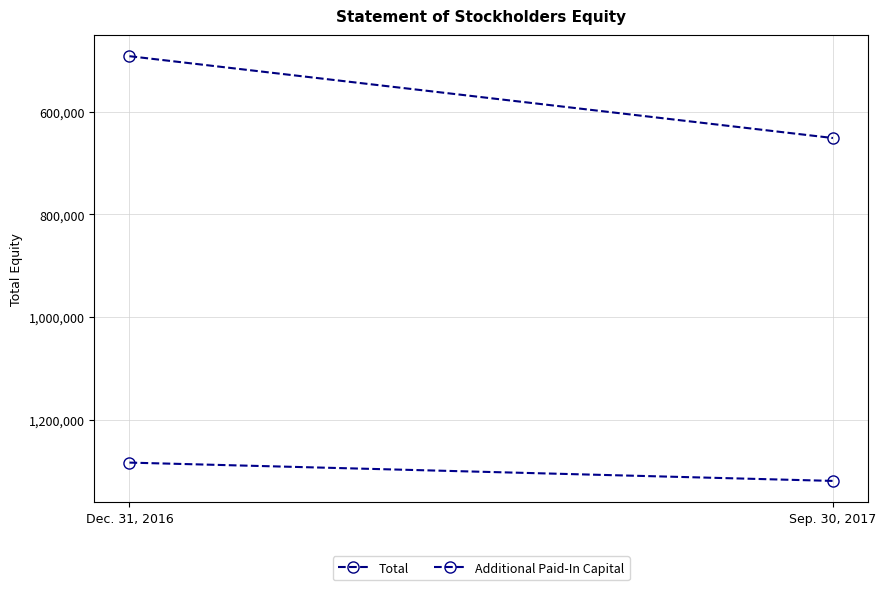

True or false: Additional Paid-In Capital has a value of 1283422 at Dec. 31, 2016.

True